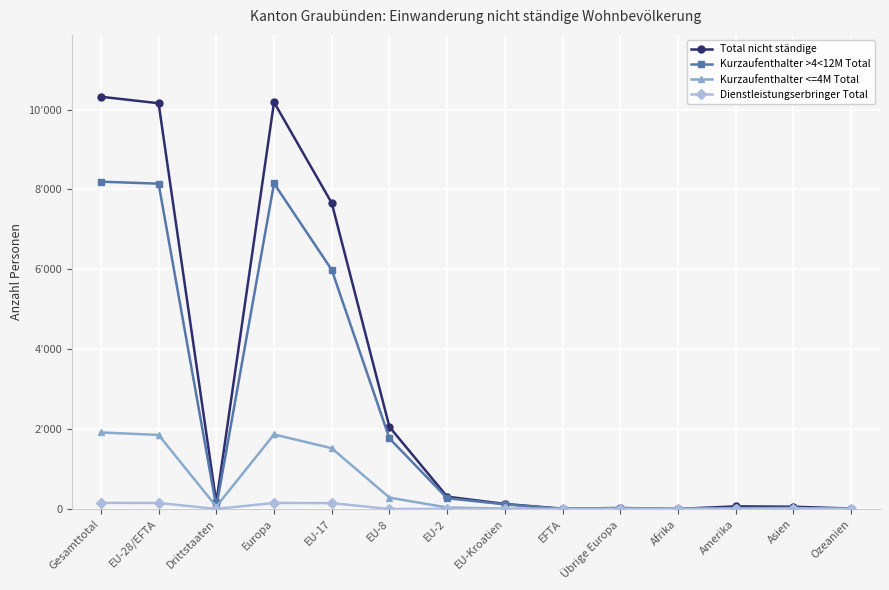

True or false: Kurzaufenthalter <=4M Total has a value of 767 at EU-17.

False